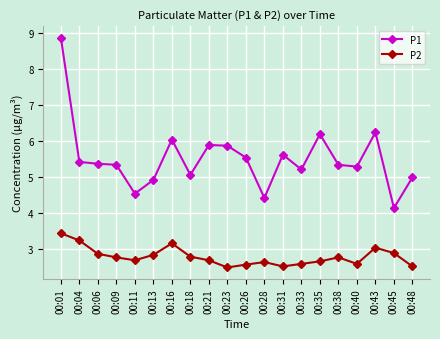

Which label corresponds to the largest value in the chart?

00:01